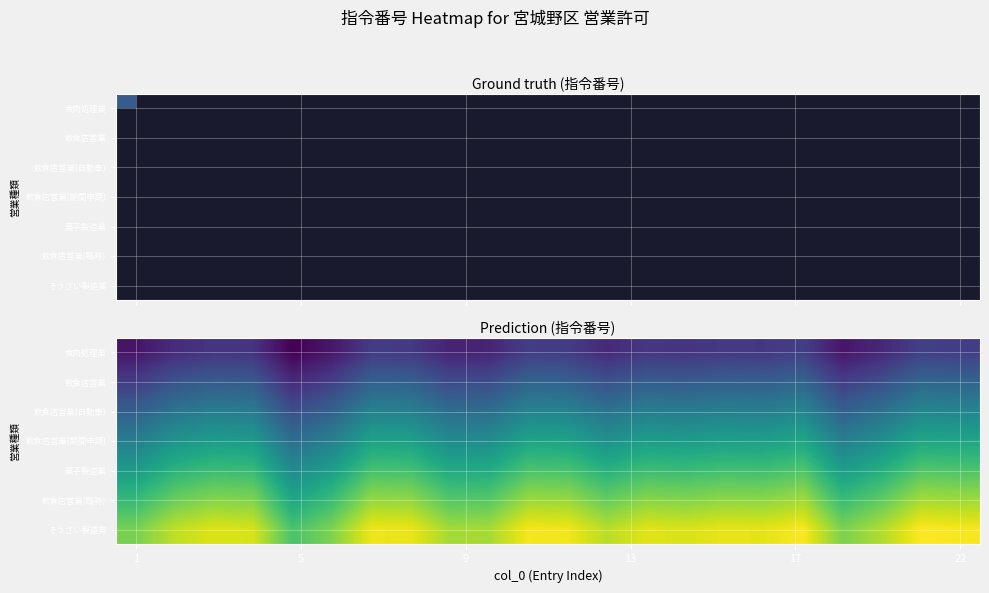

How many data points in 菓子製造業 are less than 497?

11